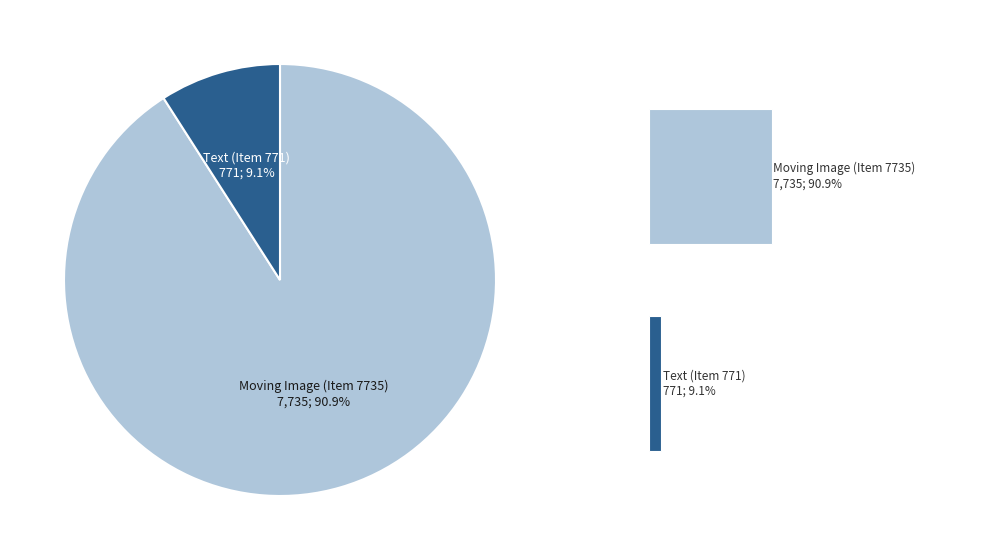

Rank the categories by value from lowest to highest.

Text (Item 771), Moving Image (Item 7735)